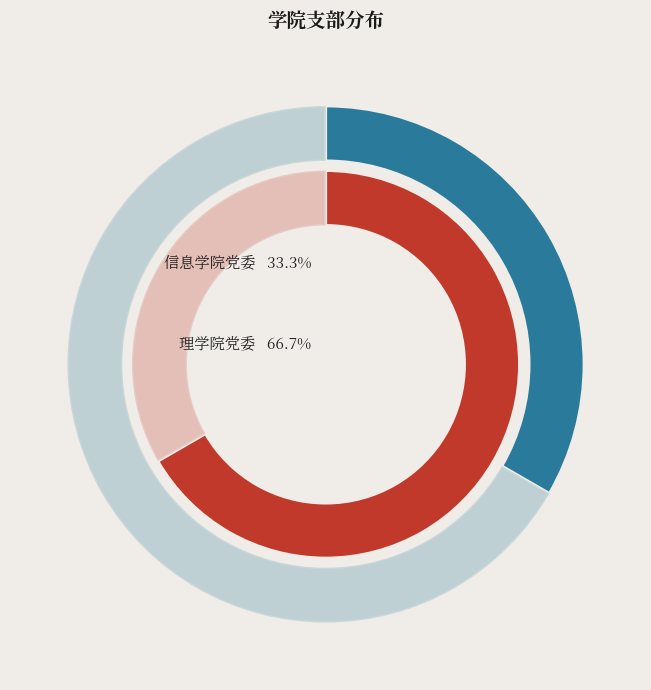

What is the change in value from 信息学院党委 to 理学院党委?

+1